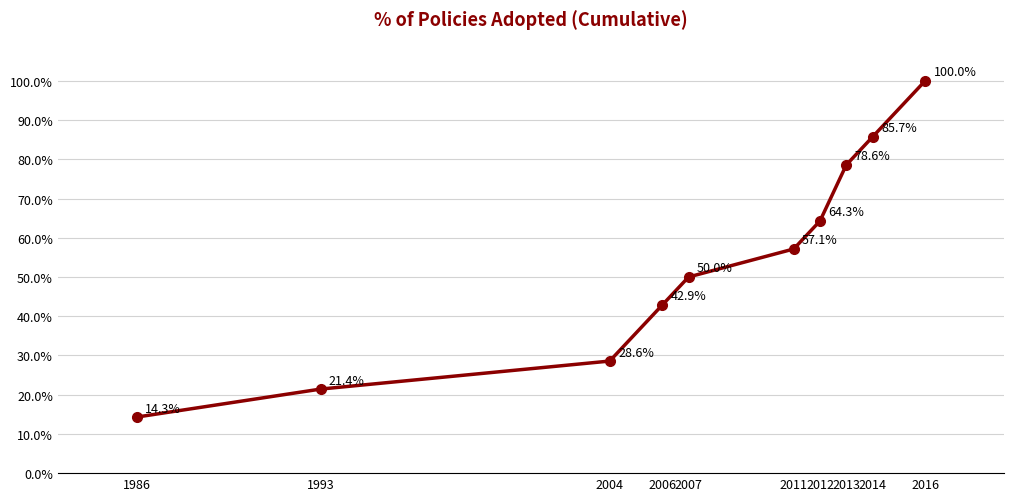

Approximately how many times larger is the value at 2016 compared to 1986?

7.0